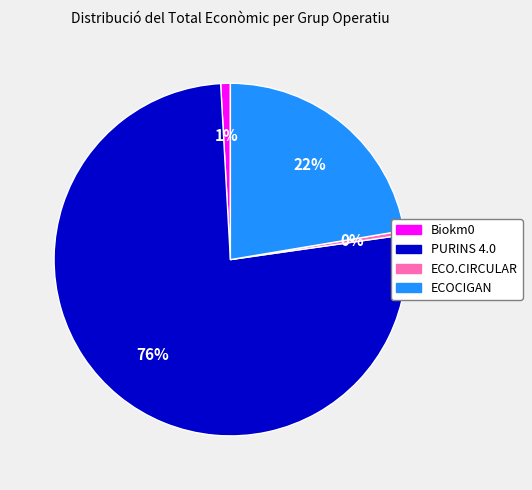

Does any single category account for the majority?

Yes